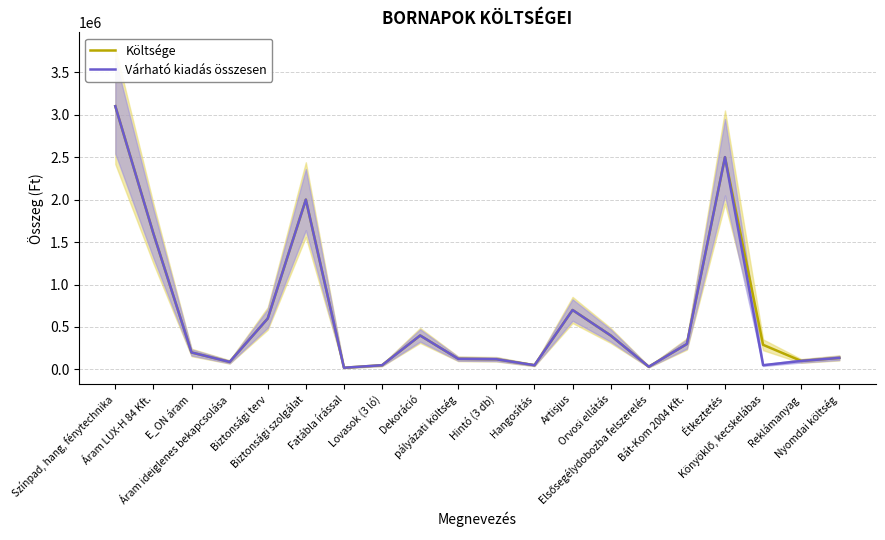

True or false: Költsége and Várható kiadás összesen cross at least once.

False